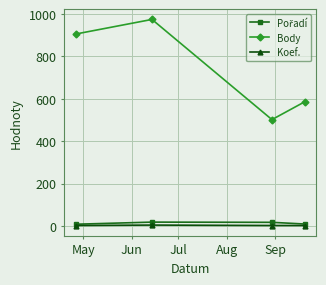

What is the minimum value for Body?

502